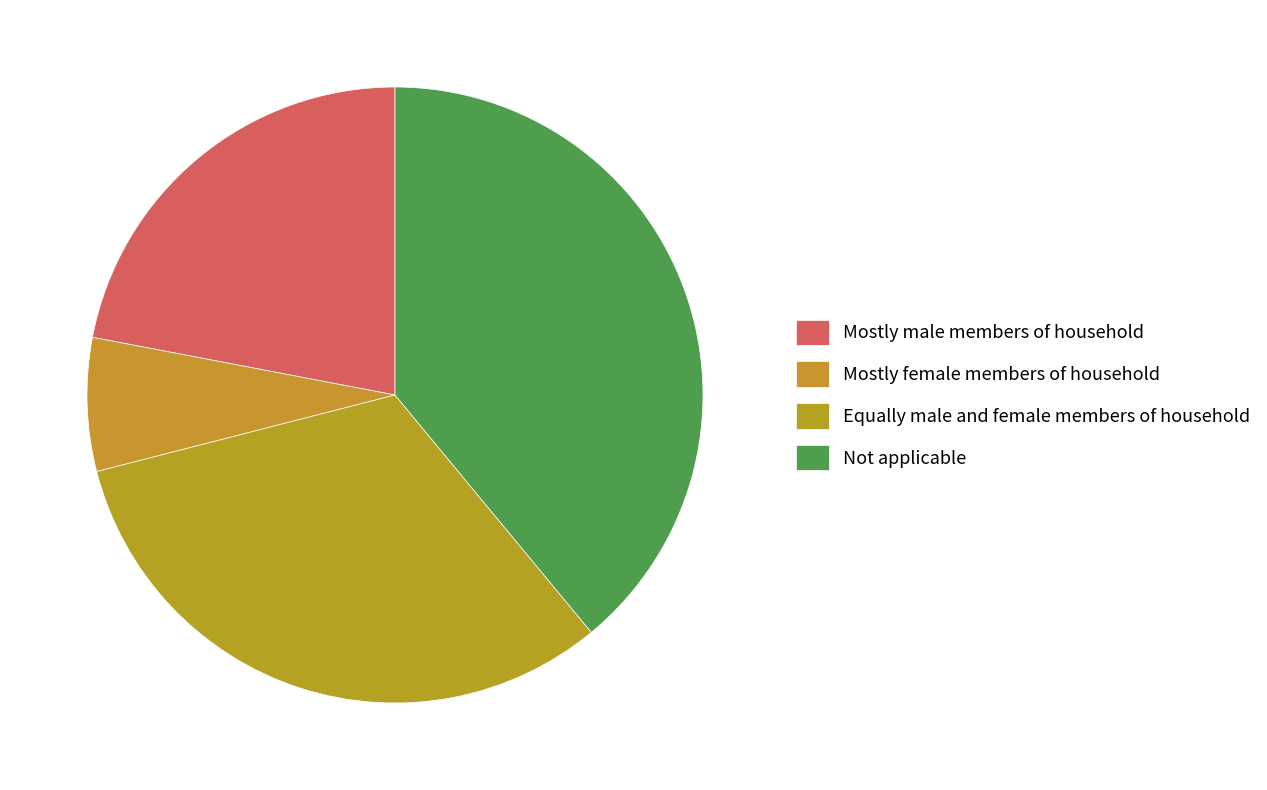

Which slice is the smallest?

Mostly female members of household